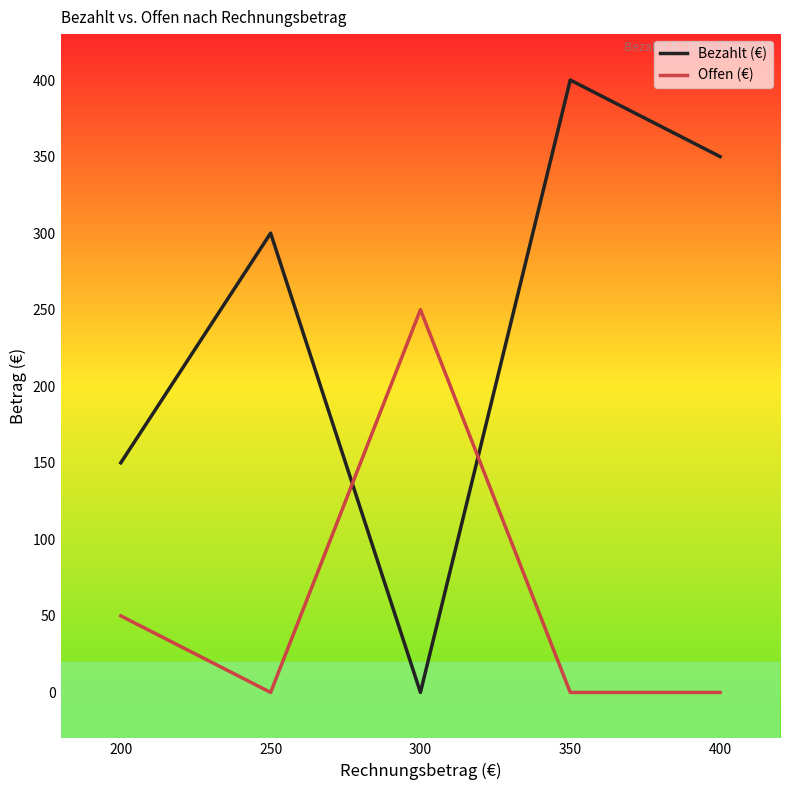

Where is Offen (€) nearest to the value 125?

200